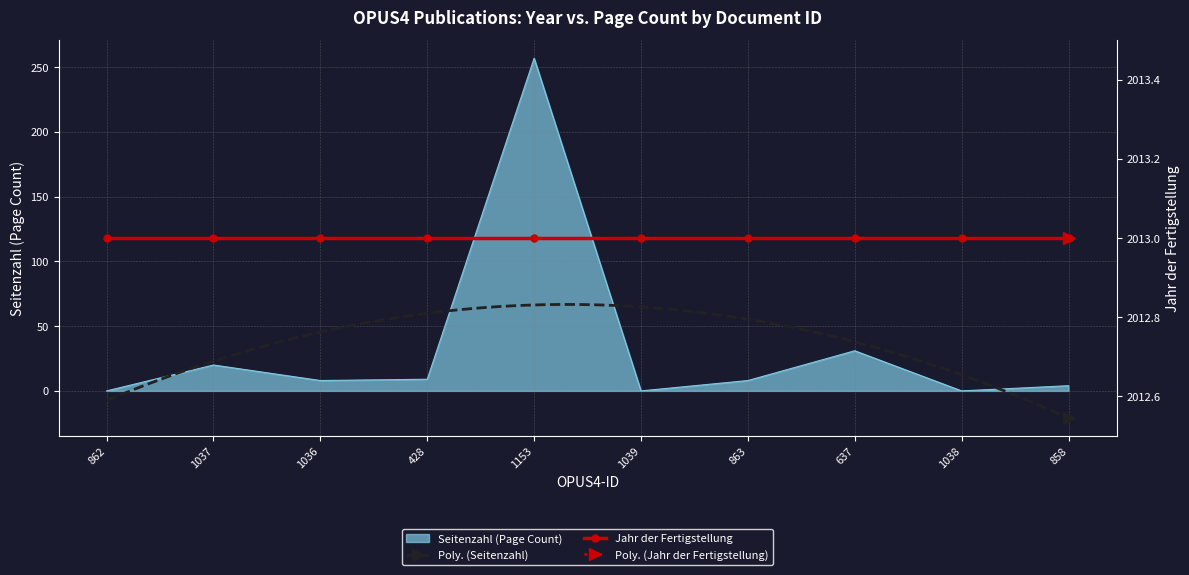

What is the value of the 3rd point from the left?

8